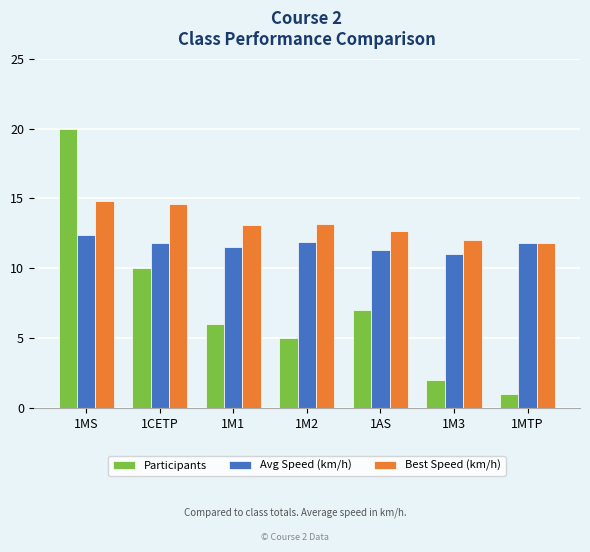

Which series changed the most between 1MS and 1MTP?

Participants